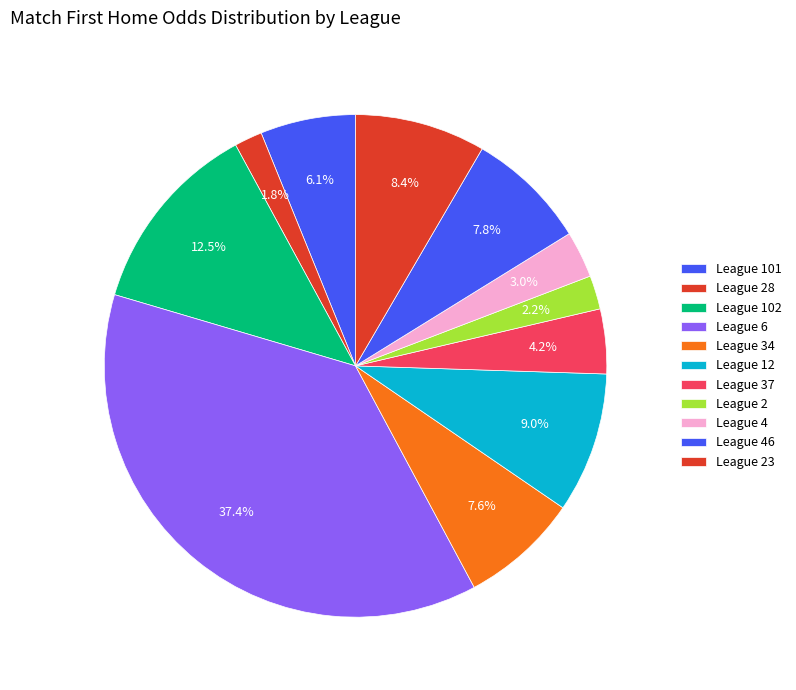

How many segments does this pie chart have?

11